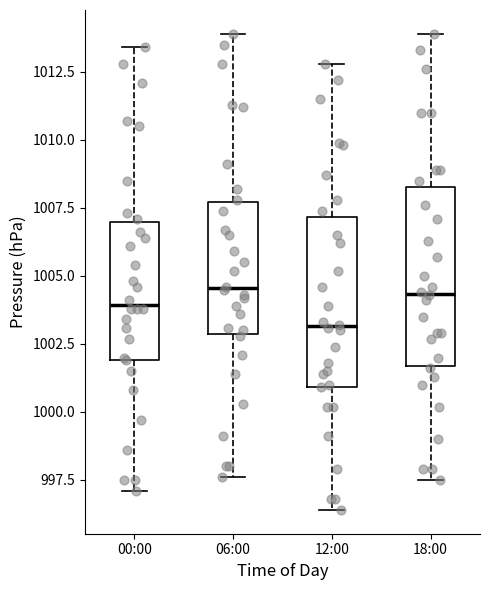

Reading left to right, transcribe this box plot: for each box, give where its median line is, the range the box spans, and where its two whiskers end, as read against the y-axis. The values are not printed on the chart, so give them approximately, as read against the axis.

00:00: median 1004.0, box 1002.0 to 1007.0, whiskers 997.0 to 1013.5
06:00: median 1004.5, box 1003.0 to 1007.5, whiskers 997.5 to 1014.0
12:00: median 1003.0, box 1001.0 to 1007.0, whiskers 996.5 to 1013.0
18:00: median 1004.5, box 1001.5 to 1008.5, whiskers 997.5 to 1014.0